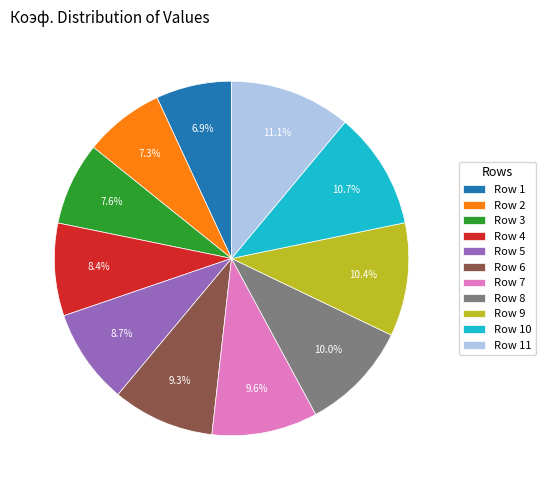

Approximately how many times larger is the value at Row 10 compared to Row 7?

1.1